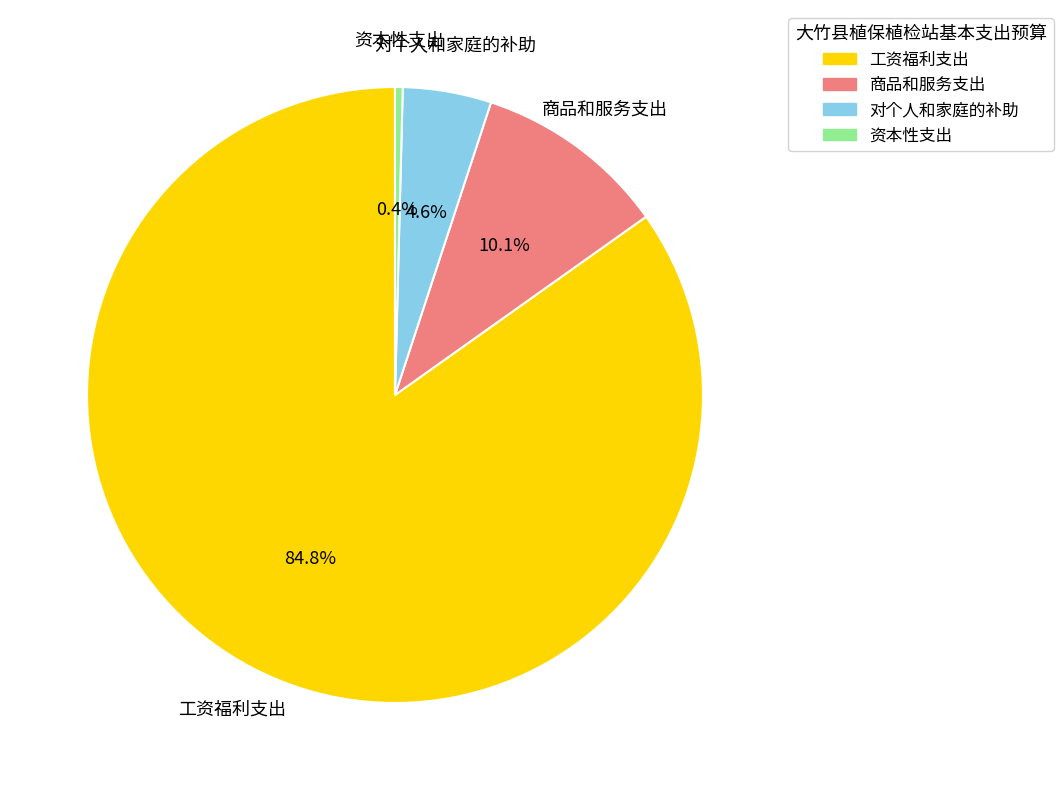

Do 资本性支出 and 工资福利支出 together represent more than half of the pie?

Yes